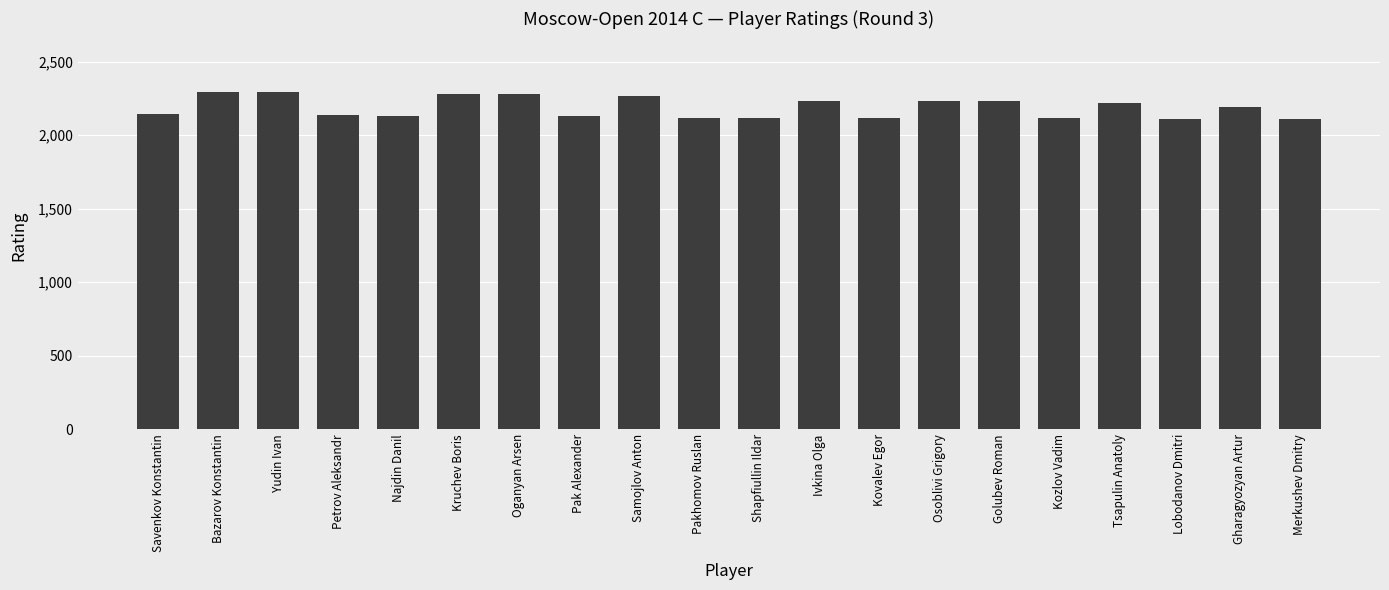

What is the ratio of the value at Osoblivi Grigory to the value at Oganyan Arsen?

1.0